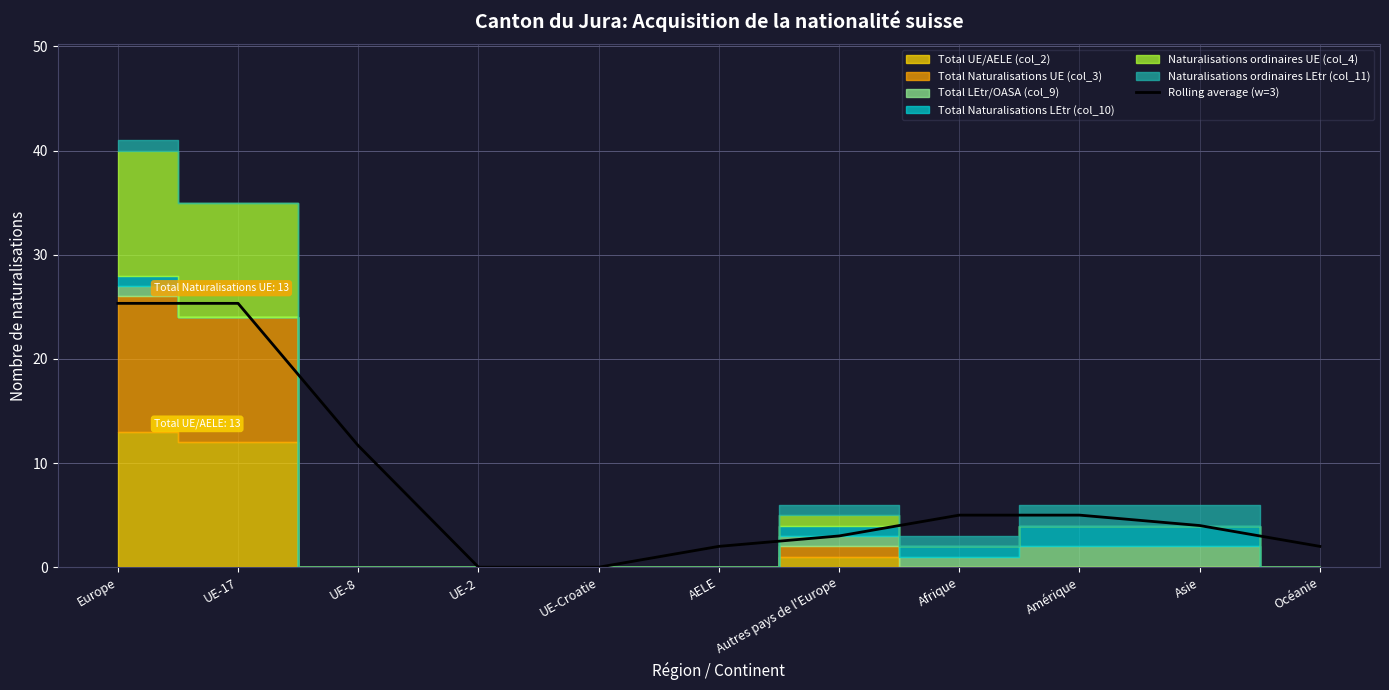

Which label corresponds to the largest value in the chart?

Europe